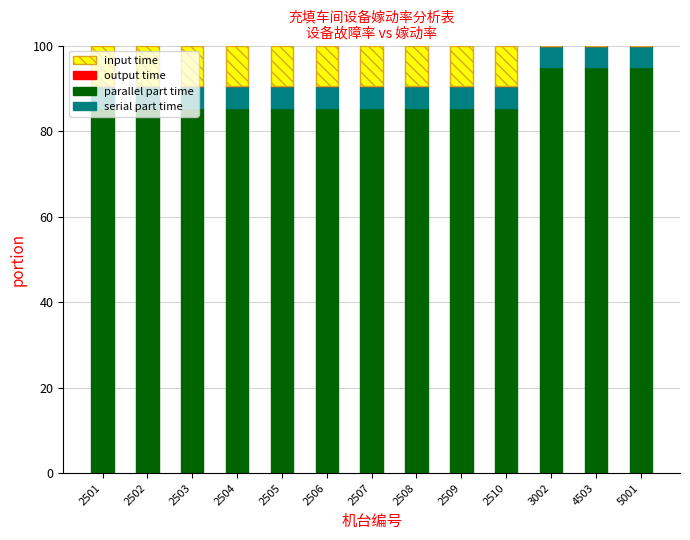

What is the sum of the parallel part time values at 2501 and 2505?

171.0